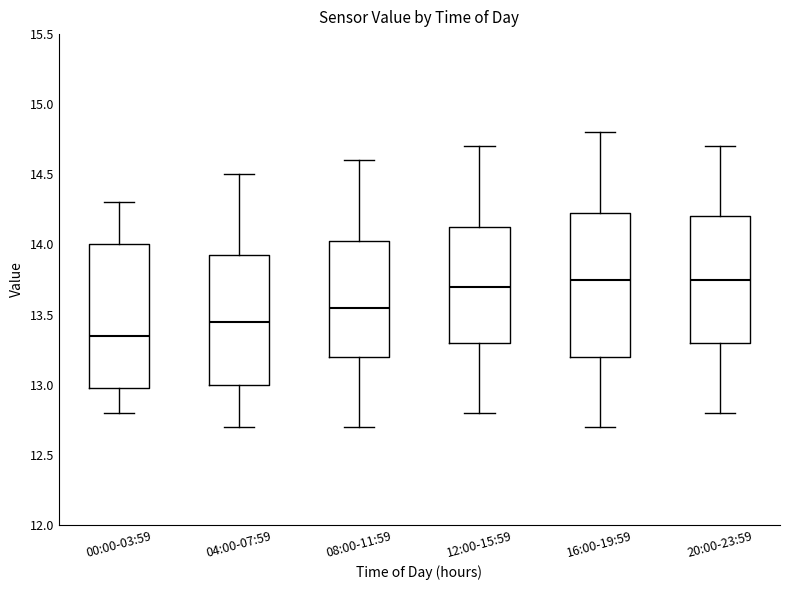

Reading left to right, read every box against the y-axis: the position of its median line, the range the box covers, and the ends of its whiskers. The values are not printed on the chart, so give them approximately, as read against the axis.

00:00-03:59: median 13.35, box 13.00 to 14.00, whiskers 12.80 to 14.30
04:00-07:59: median 13.45, box 13.00 to 13.95, whiskers 12.70 to 14.50
08:00-11:59: median 13.55, box 13.20 to 14.05, whiskers 12.70 to 14.60
12:00-15:59: median 13.70, box 13.30 to 14.15, whiskers 12.80 to 14.70
16:00-19:59: median 13.75, box 13.20 to 14.25, whiskers 12.70 to 14.80
20:00-23:59: median 13.75, box 13.30 to 14.20, whiskers 12.80 to 14.70